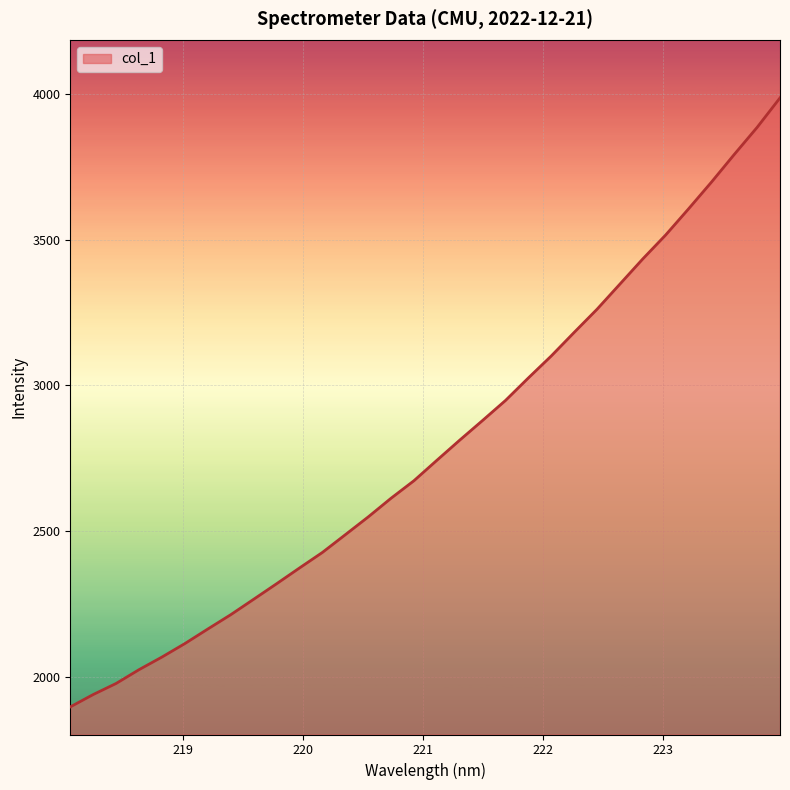

What is the difference between the maximum and minimum values?

2091.5